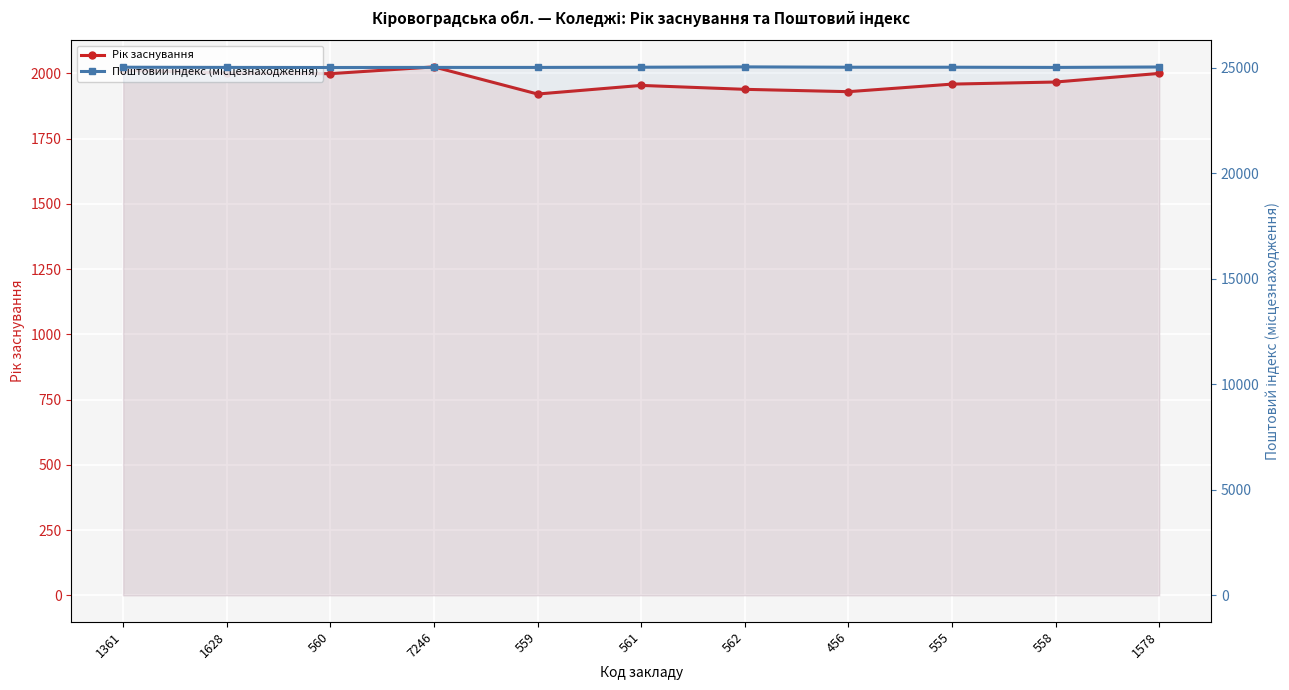

Reading right to left, transcribe all the data shown in this chart.

Рік заснування: 2000	1967	1959	1930	1939	1954	1921	2025	1999	2001	2012
Поштовий індекс (місцезнаходження): 25026	25006	25015	25015	25031	25015	25006	25006	25002	25006	25015